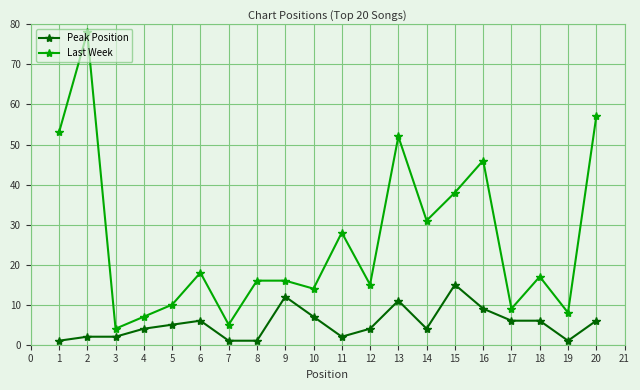

Reading left to right, transcribe all the data shown in this chart.

Peak Position: 1	2	2	4	5	6	1	1	12	7	2	4	11	4	15	9	6	6	1	6
Last Week: 53	78	4	7	10	18	5	16	16	14	28	15	52	31	38	46	9	17	8	57